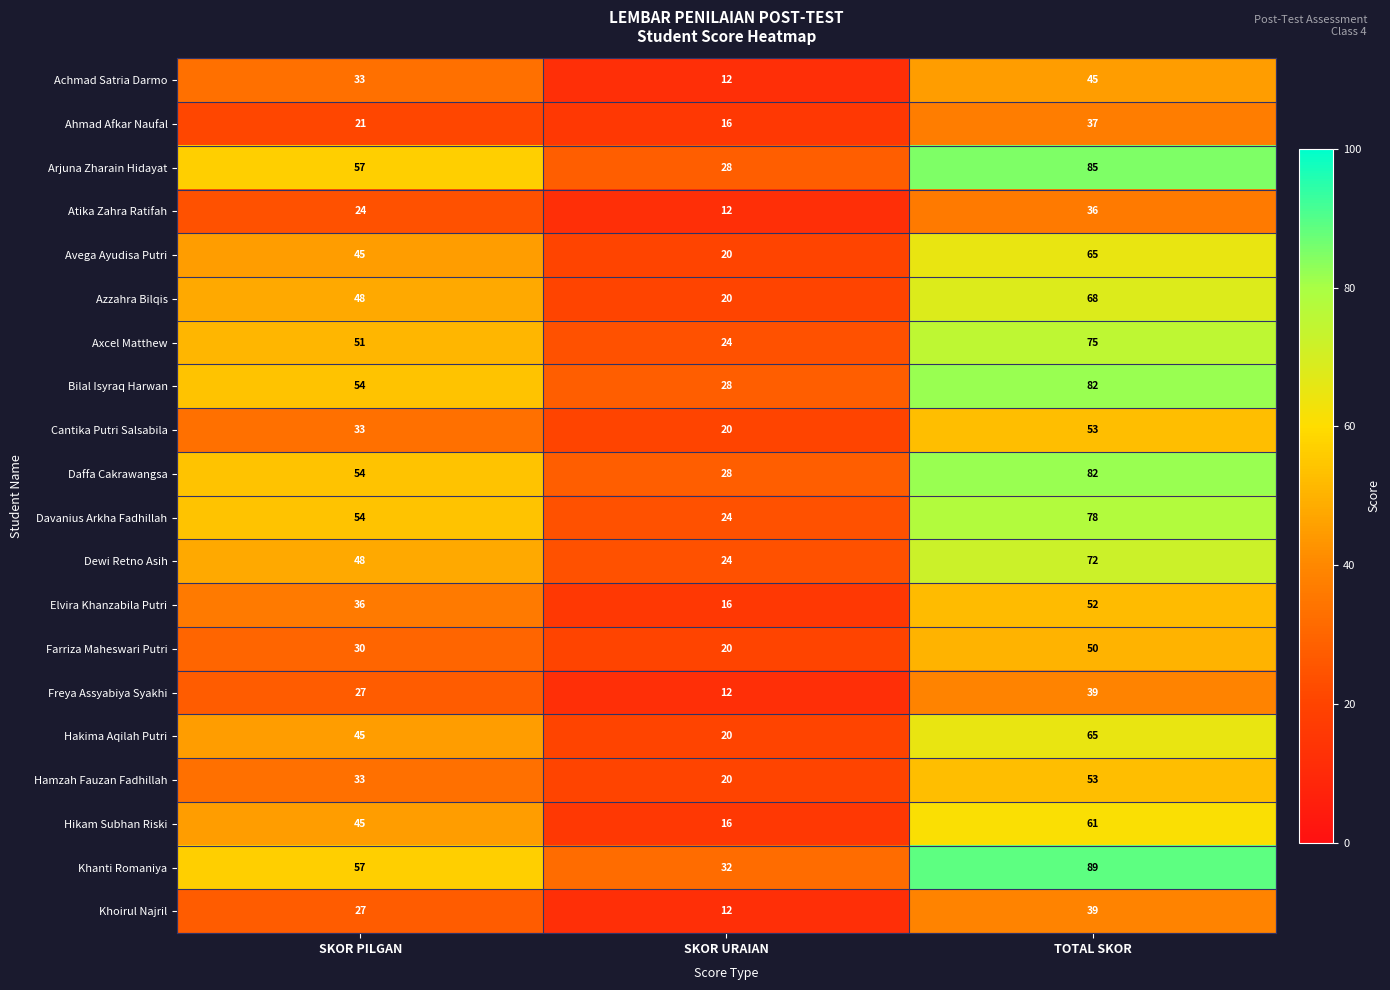

What is the difference between the highest and lowest values at SKOR URAIAN?

20